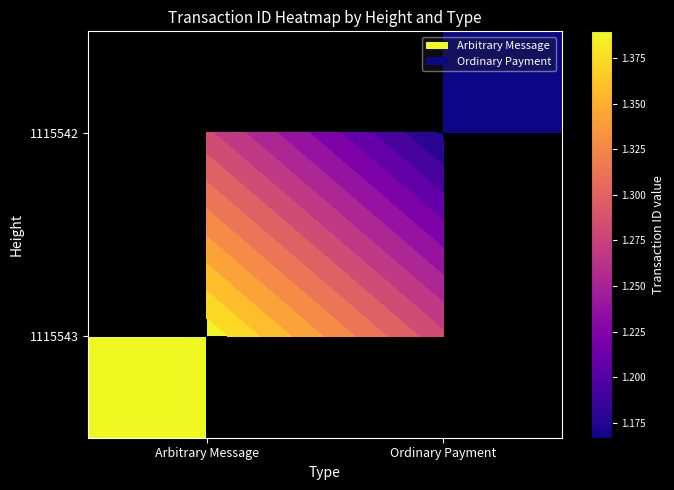

Count the number of categories in the chart.

2